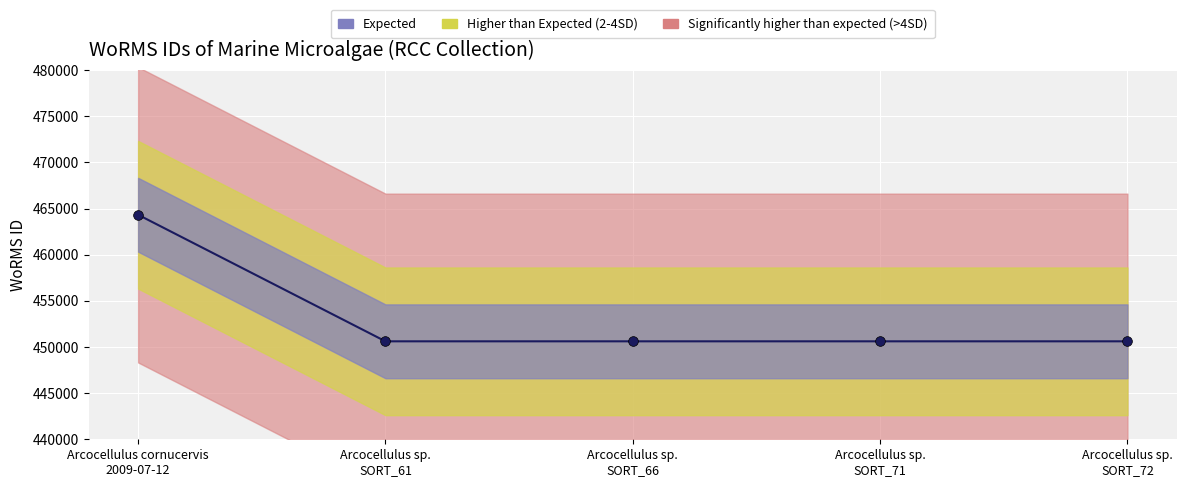

What is the sum of all values?

2266770